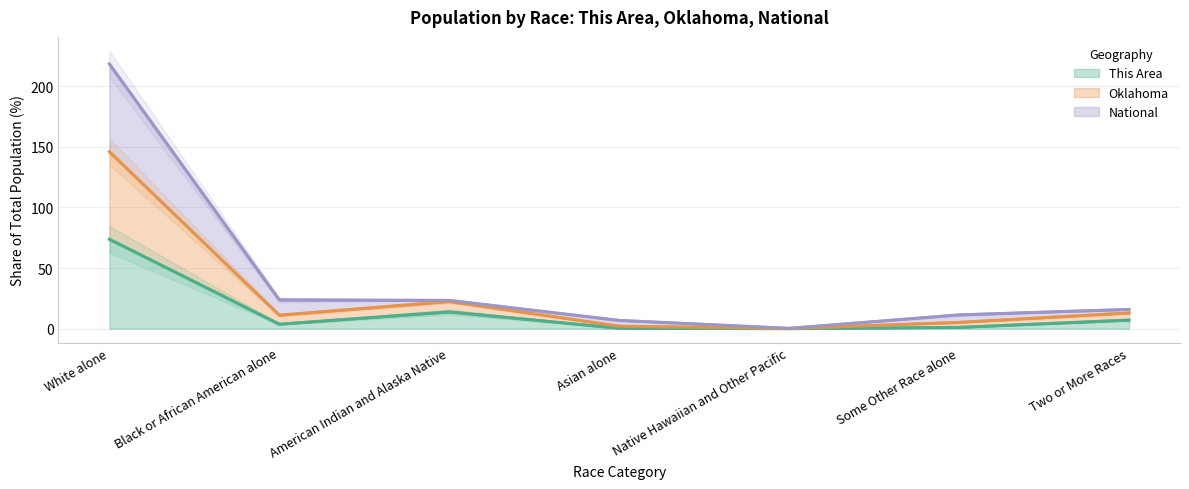

Is it true that This Area equals 73.8 at White alone?

True